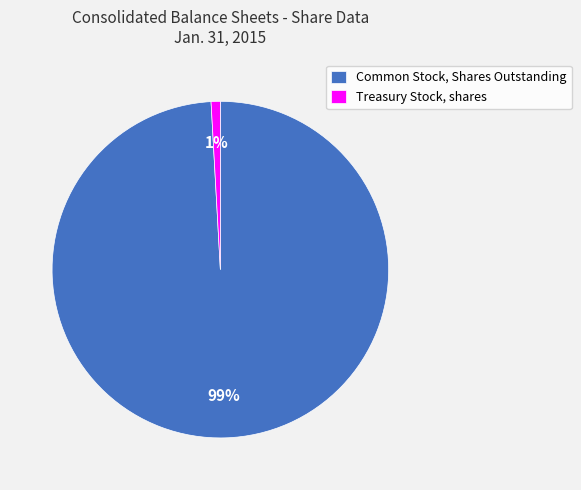

The Treasury Stock, shares slice represents 1% of the pie. True or false?

True